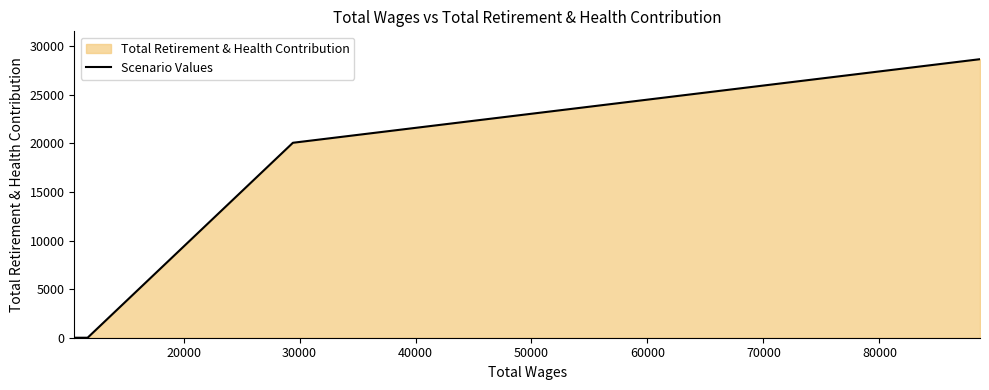

What is the sum of all values?

48724